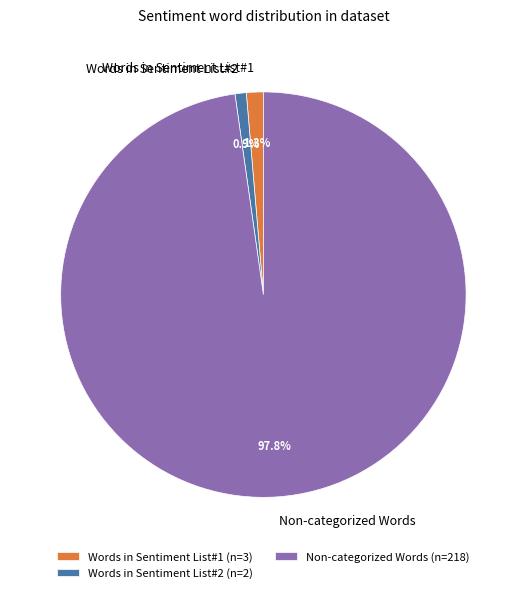

Is Words in Sentiment List#1 the majority of the pie?

No